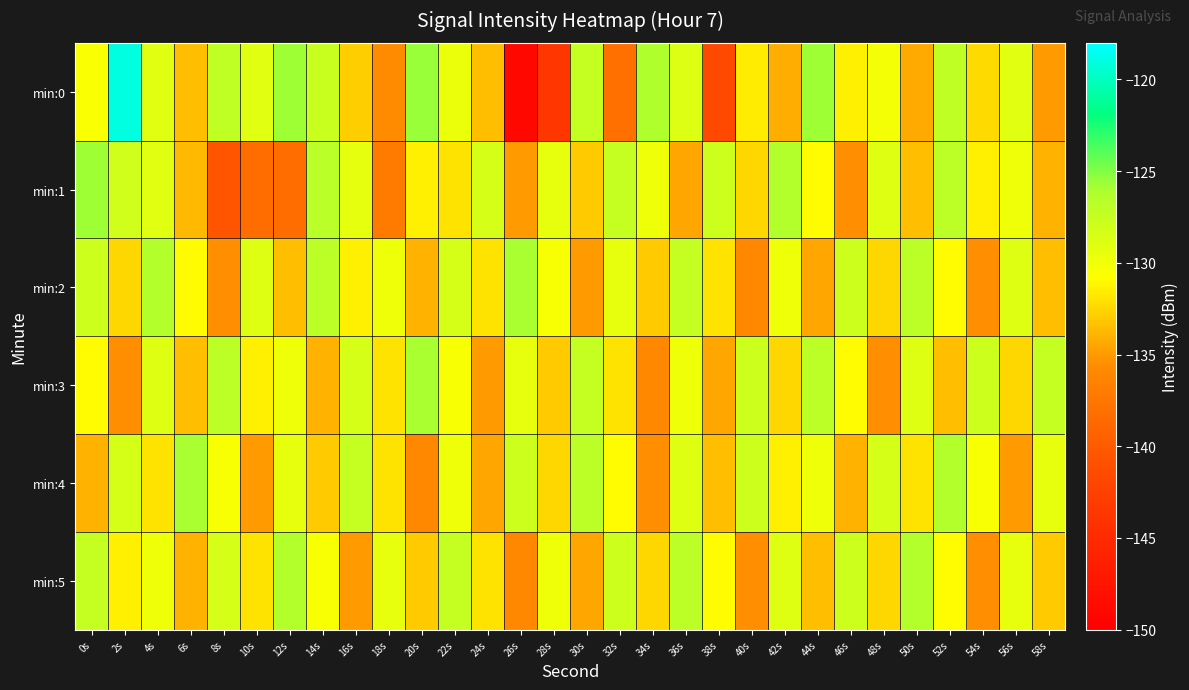

Reading right to left, what are all the values shown in this chart?

min:0: 58s=-135.0	56s=-129.1	54s=-132.3	52s=-127.1	50s=-134.3	48s=-130.2	46s=-131.4	44s=-125.7	42s=-134.2	40s=-131.5	38s=-141.6	36s=-128.9	34s=-126.2	32s=-138.1	30s=-127.5	28s=-143.7	26s=-149.0	24s=-133.4	22s=-129.7	20s=-125.5	18s=-135.6	16s=-132.8	14s=-127.6	12s=-125.7	10s=-129.0	8s=-127.1	6s=-133.5	4s=-129.1	2s=-118.9	0s=-130.5
min:1: 58s=-134.0	56s=-130.0	54s=-131.5	52s=-127.0	50s=-133.5	48s=-129.0	46s=-135.5	44s=-131.0	42s=-126.5	40s=-132.5	38s=-128.0	36s=-134.5	34s=-130.0	32s=-127.5	30s=-133.0	28s=-129.5	26s=-135.0	24s=-128.5	22s=-132.0	20s=-131.5	18s=-137.1	16s=-129.3	14s=-126.8	12s=-138.5	10s=-138.3	8s=-140.6	6s=-133.7	4s=-129.0	2s=-128.0	0s=-125.7
min:2: 58s=-133.5	56s=-129.0	54s=-135.5	52s=-131.0	50s=-127.0	48s=-132.5	46s=-128.0	44s=-134.5	42s=-130.0	40s=-136.0	38s=-132.0	36s=-127.5	34s=-133.0	32s=-129.5	30s=-135.0	28s=-130.5	26s=-126.0	24s=-132.0	22s=-128.5	20s=-134.0	18s=-130.0	16s=-131.5	14s=-127.0	12s=-133.5	10s=-129.0	8s=-135.5	6s=-131.0	4s=-126.5	2s=-132.5	0s=-128.0
min:3: 58s=-127.5	56s=-132.5	54s=-128.0	52s=-133.5	50s=-129.0	48s=-135.5	46s=-131.0	44s=-127.0	42s=-132.5	40s=-128.0	38s=-134.5	36s=-130.0	34s=-136.0	32s=-132.0	30s=-127.5	28s=-133.0	26s=-129.5	24s=-135.0	22s=-130.5	20s=-126.0	18s=-132.0	16s=-128.5	14s=-134.0	12s=-130.0	10s=-131.5	8s=-127.0	6s=-133.5	4s=-129.0	2s=-135.5	0s=-131.0
min:4: 58s=-129.5	56s=-135.0	54s=-130.5	52s=-126.5	50s=-132.0	48s=-128.5	46s=-134.0	44s=-130.0	42s=-131.5	40s=-128.0	38s=-133.5	36s=-129.0	34s=-135.5	32s=-131.0	30s=-127.0	28s=-132.5	26s=-128.0	24s=-134.5	22s=-130.0	20s=-136.0	18s=-132.0	16s=-127.5	14s=-133.0	12s=-129.5	10s=-135.0	8s=-130.5	6s=-126.0	4s=-132.0	2s=-128.5	0s=-134.0
min:5: 58s=-133.0	56s=-129.5	54s=-135.5	52s=-131.0	50s=-126.5	48s=-132.5	46s=-128.0	44s=-133.5	42s=-129.0	40s=-135.5	38s=-131.0	36s=-127.0	34s=-132.5	32s=-128.0	30s=-134.5	28s=-130.0	26s=-136.0	24s=-132.0	22s=-127.5	20s=-133.0	18s=-129.5	16s=-135.0	14s=-130.5	12s=-126.5	10s=-132.0	8s=-128.5	6s=-134.0	4s=-130.0	2s=-131.5	0s=-127.5